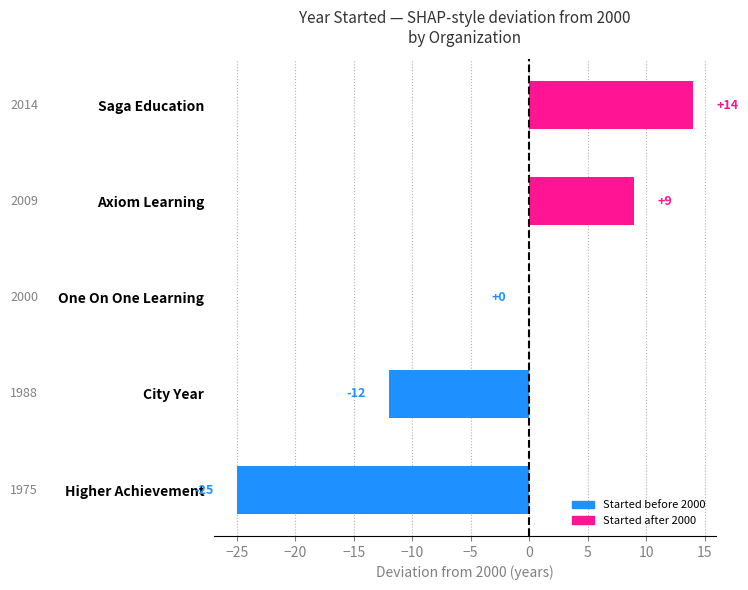

What is the change in value from City Year to One On One Learning?

+12